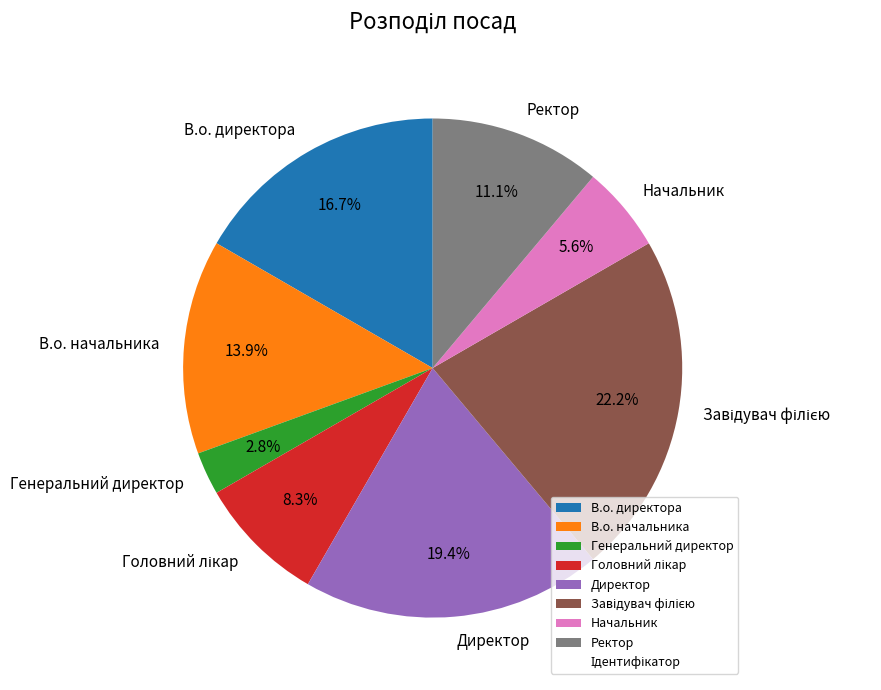

How much of the chart is everything except Начальник?

94.4%